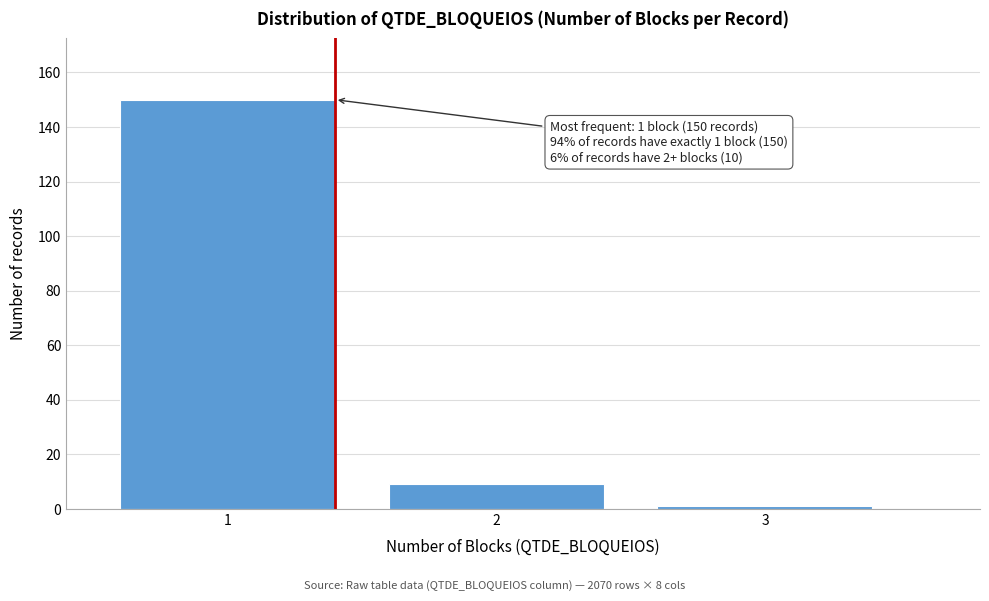

Reading right to left, extract all data points from this chart.

1	9	150